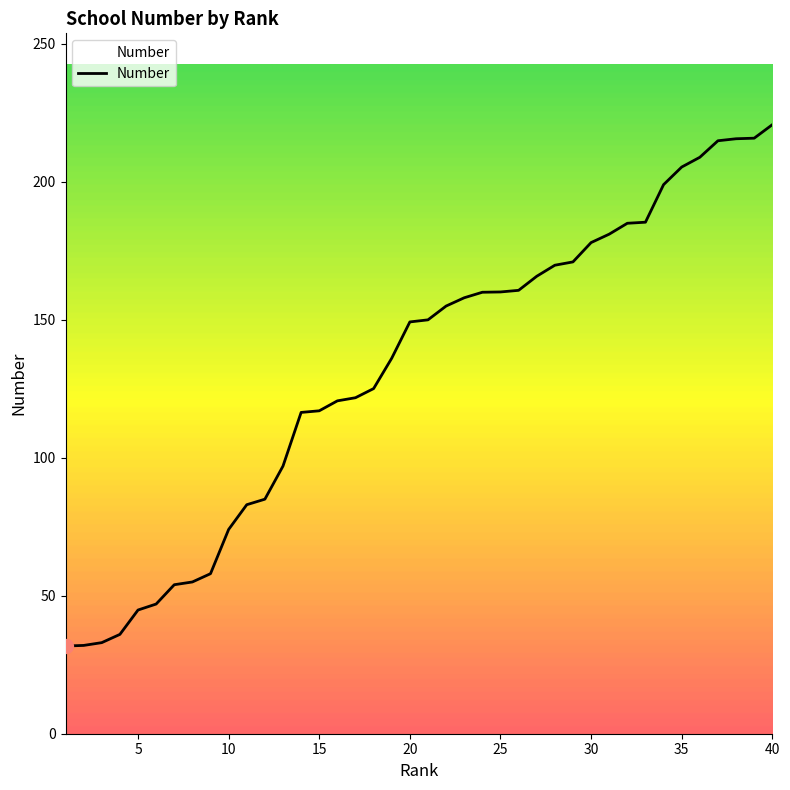

How many distinct data groups are displayed?

1